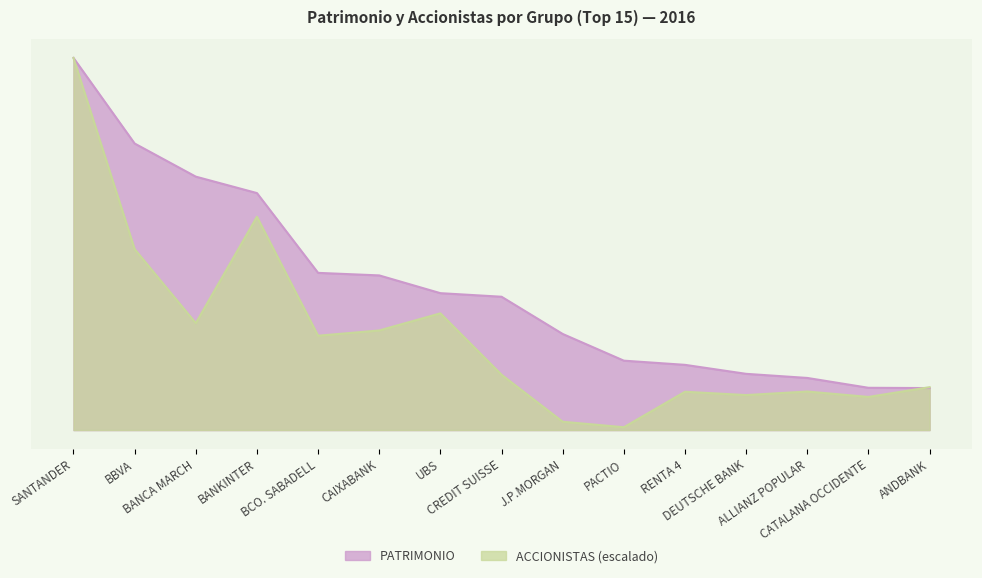

What is the difference between the maximum and second lowest values in the ACCIONISTAS series?

4426905.9